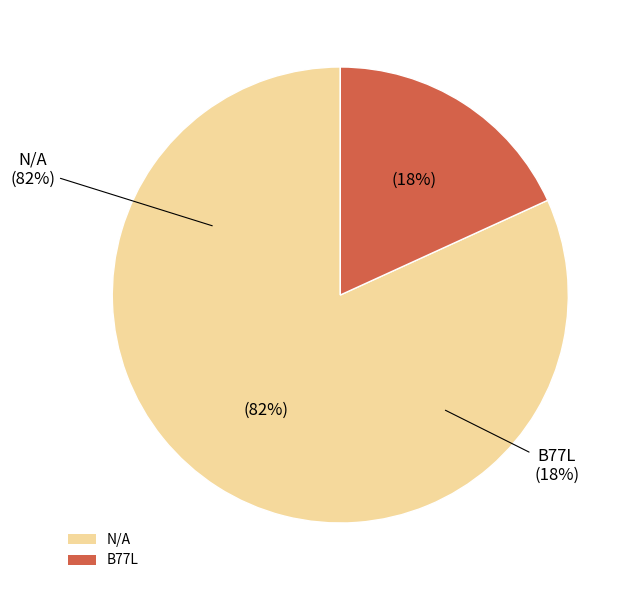

What is the largest slice in the pie chart?

N/A